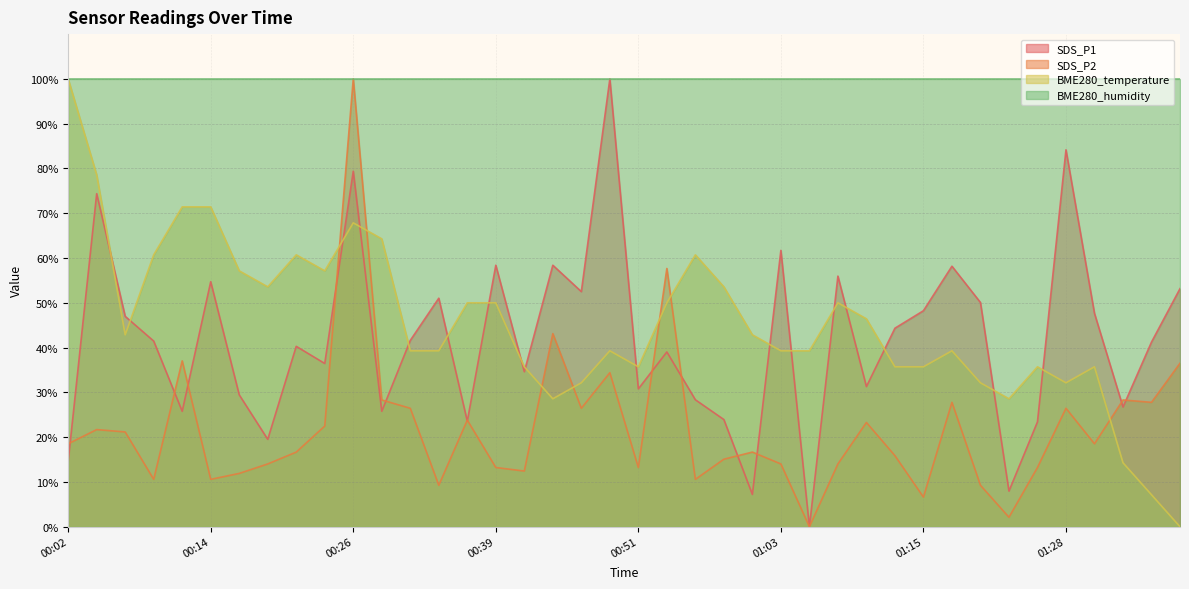

In BME280_temperature, how many points are higher than both neighbors (excluding endpoints)?

8